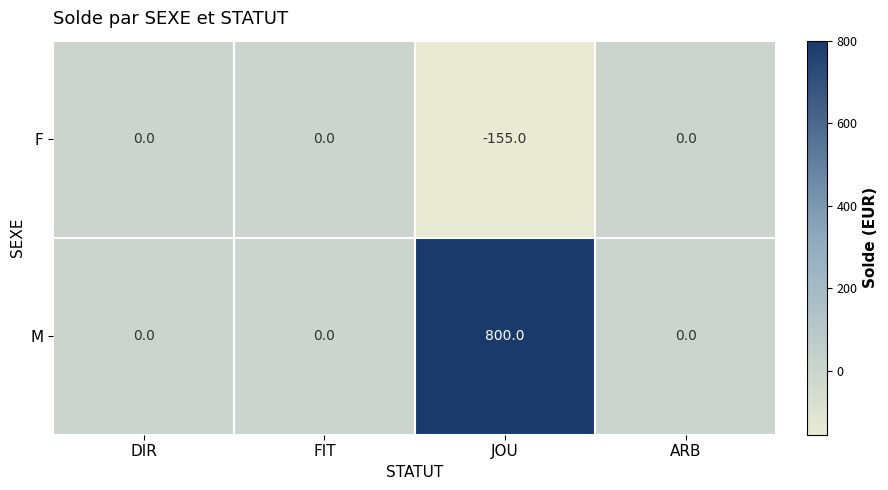

Rank the series by their maximum value, from highest to lowest.

M, F